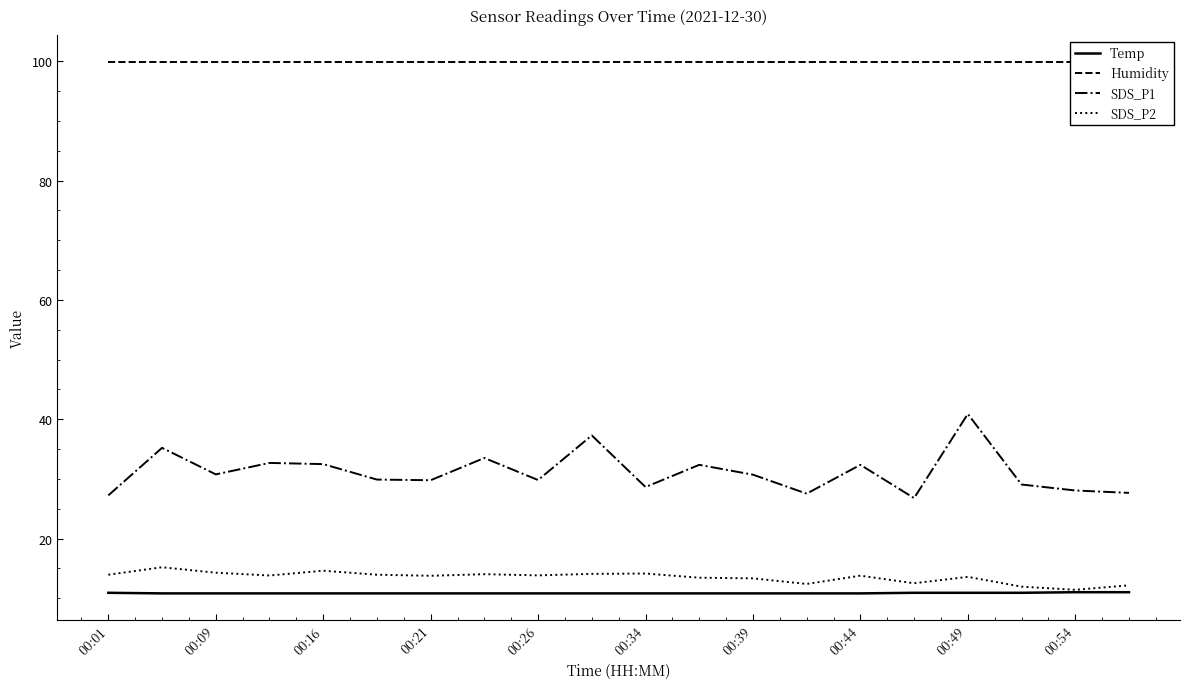

The value of SDS_P1 at 00:01 is 27.2. True or false?

True